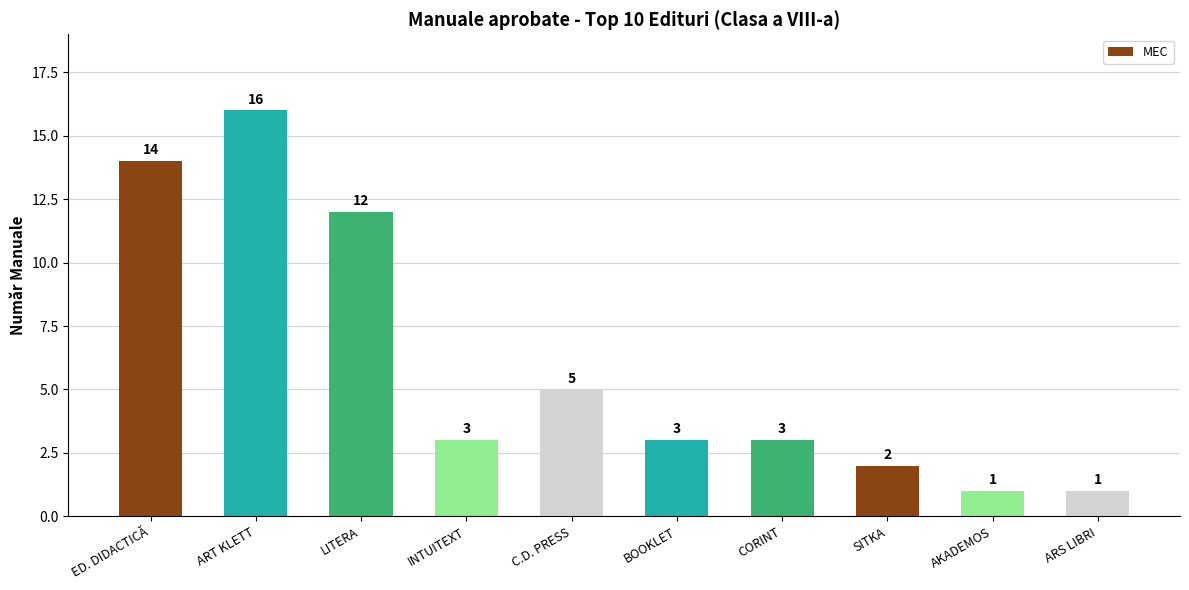

At which label does the data first exceed 3?

ED. DIDACTICĂ